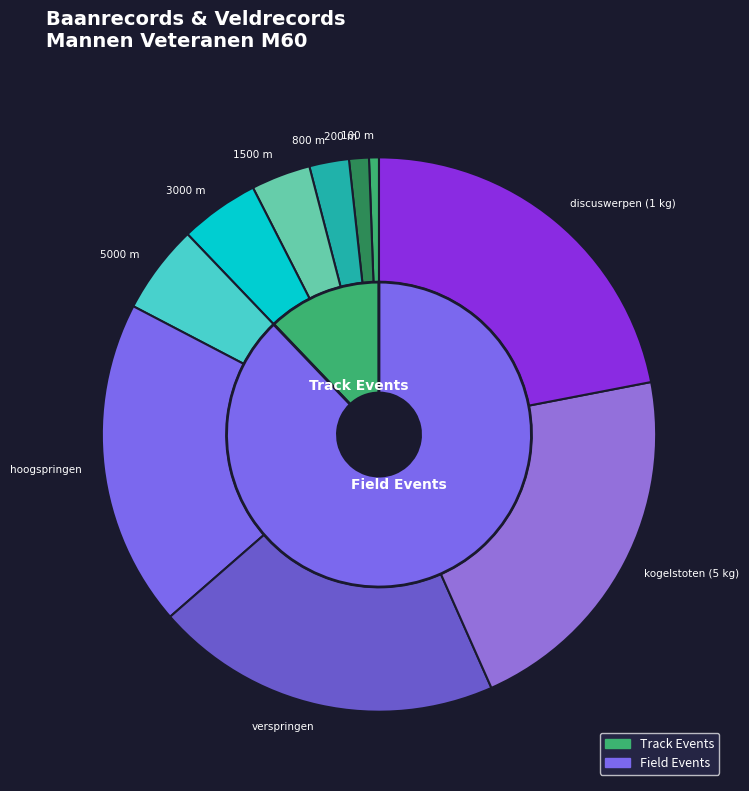

To the nearest percent, what portion does hoogspringen represent?

19%